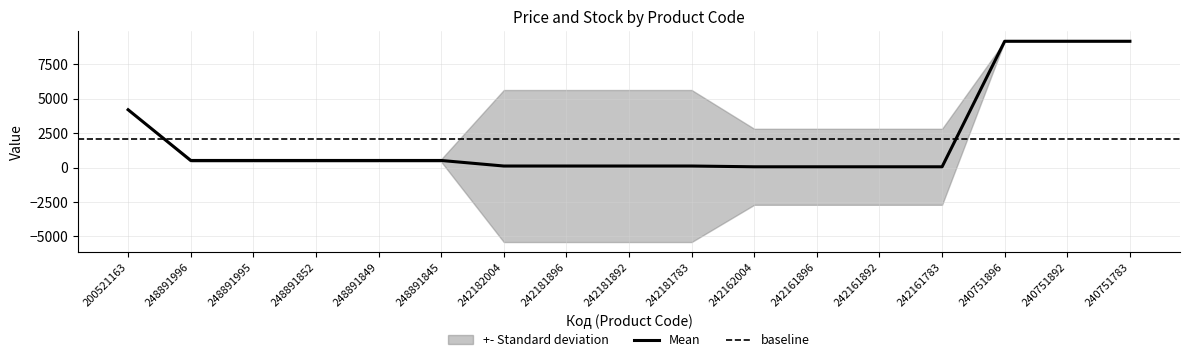

True or false: Mean has a value of 55.9 at 242161783.

True